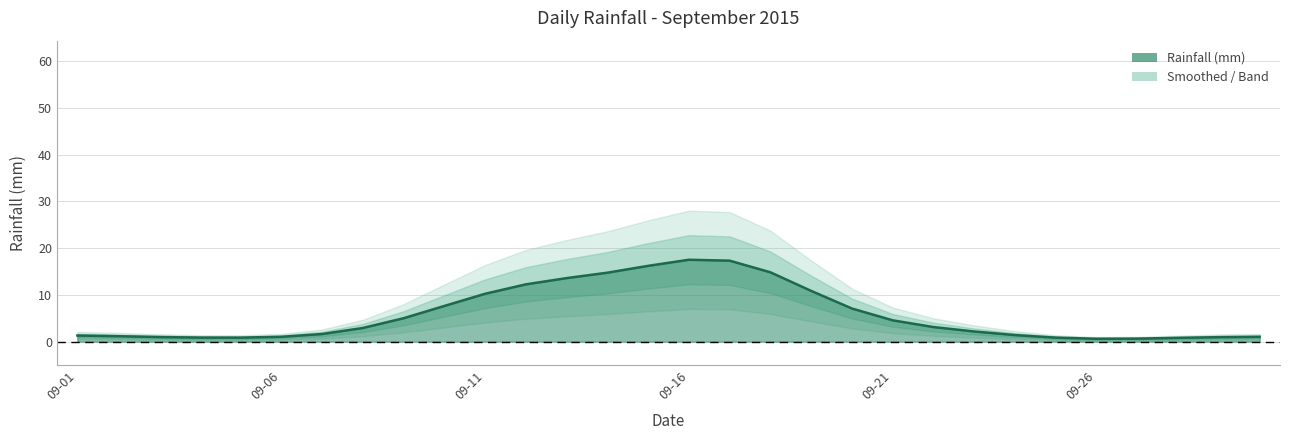

How many points are higher than both their immediate neighbors (excluding endpoints)?

1